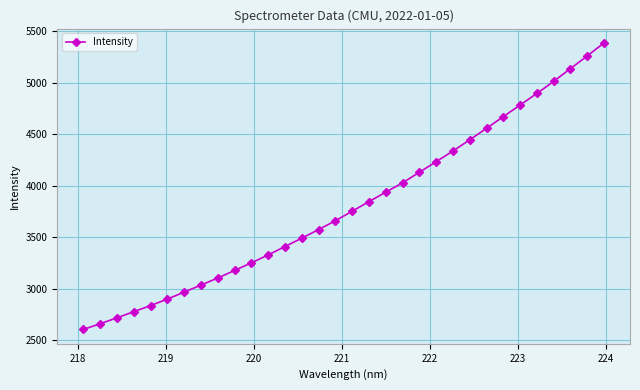

What is the minimum value shown in the chart?

2602.8